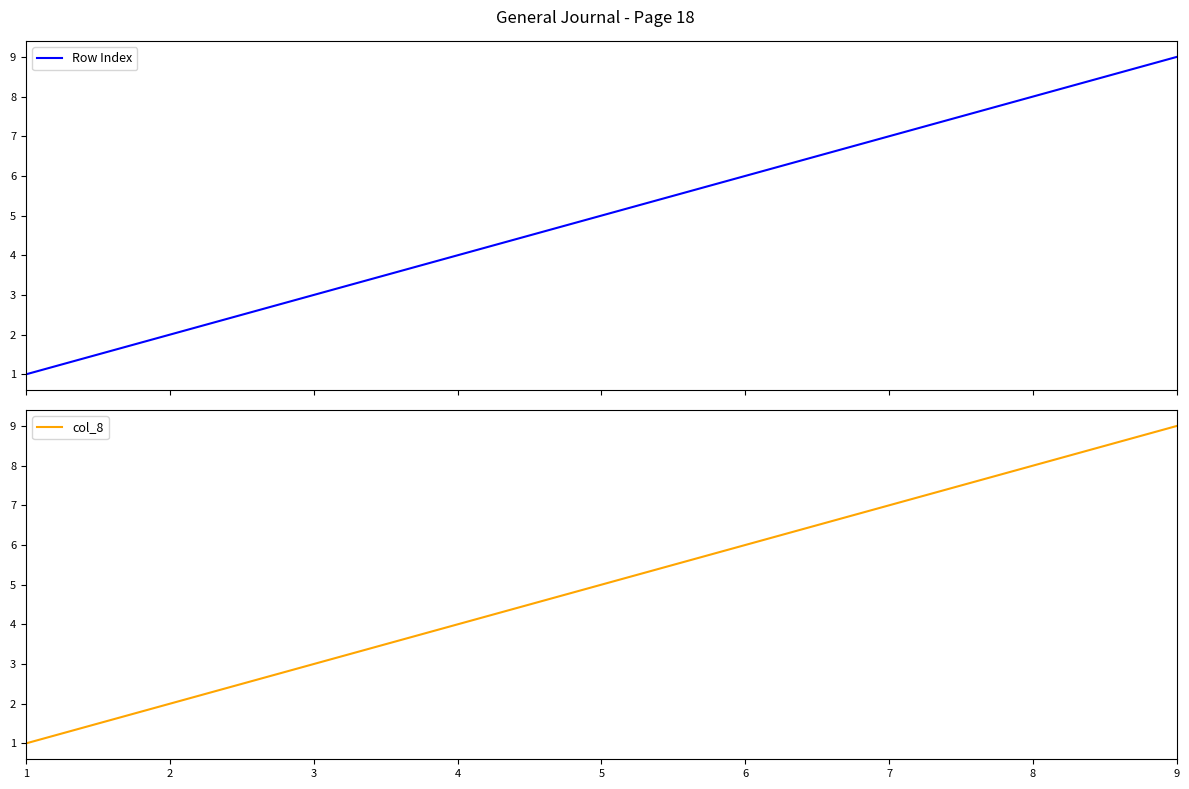

Does the chart display data point markers on the line(s)?

No